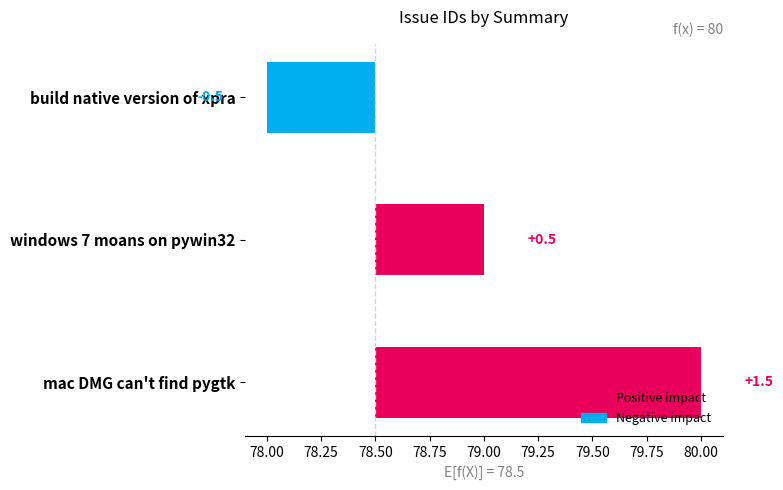

What is the label of the 1st bar from the right?

build native version of xpra